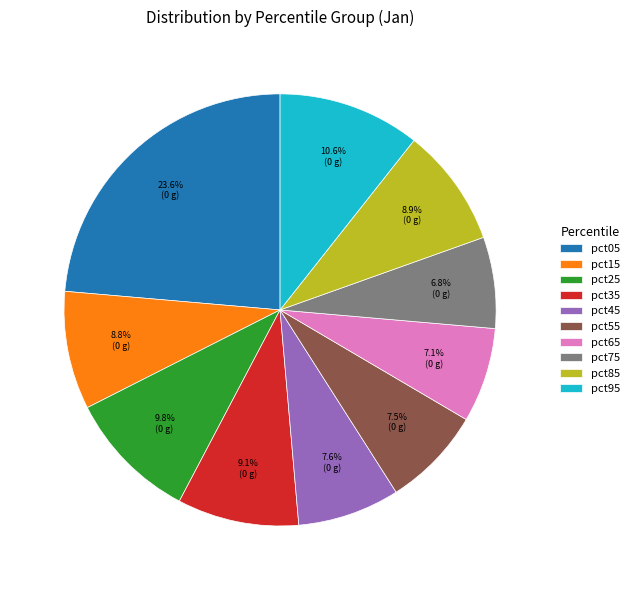

Count the number of slices in the pie.

10